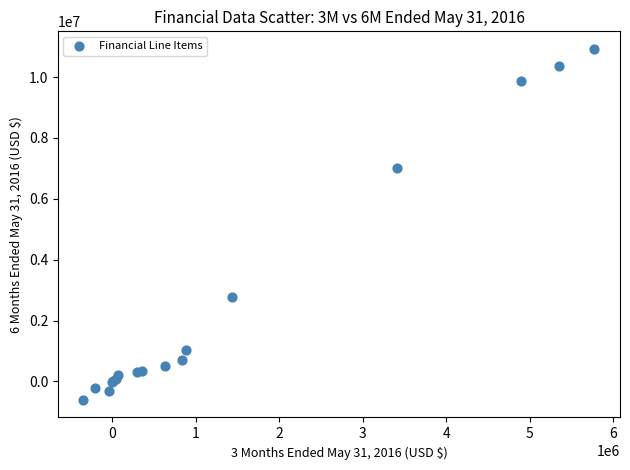

What Y value in the scatter plot is closest to 5160228?

7002965